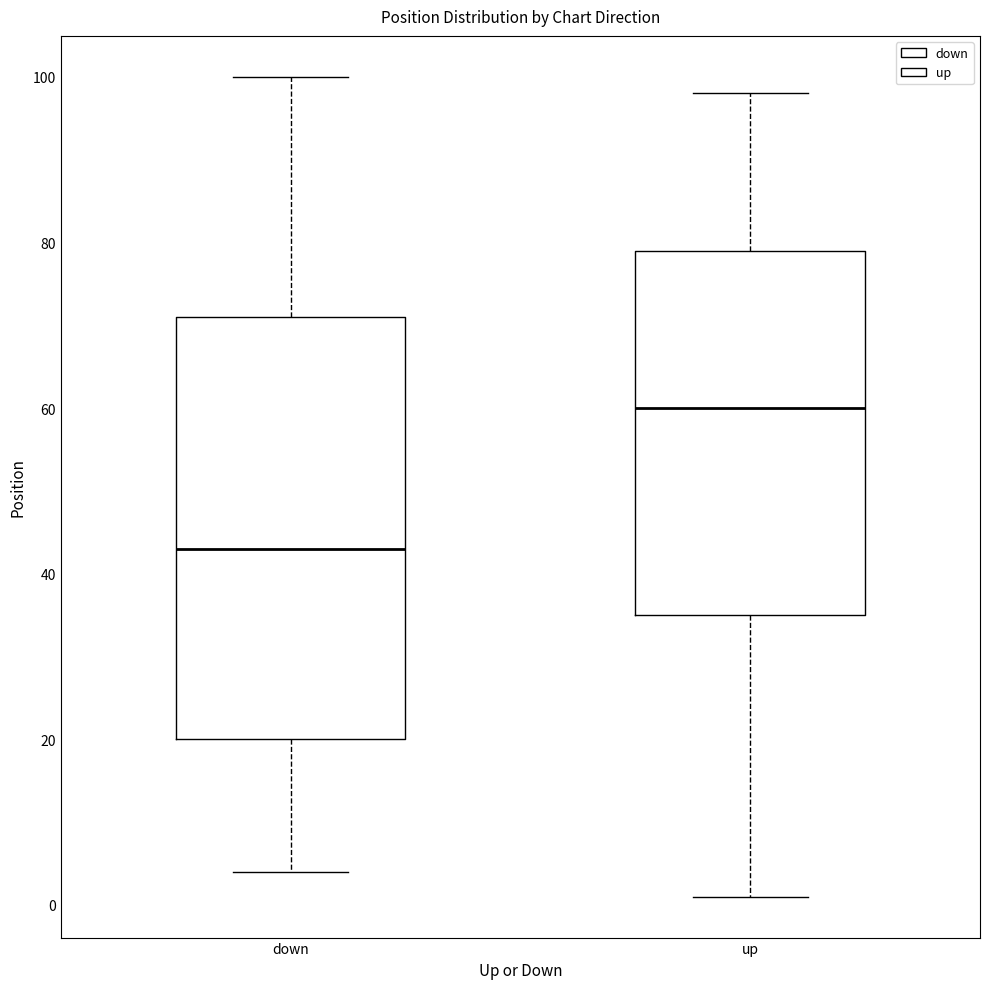

Reading left to right, transcribe this box plot: for each box, give where its median line is, the range the box spans, and where its two whiskers end, as read against the y-axis. The values are not printed on the chart, so give them approximately, as read against the axis.

down: median 44, box 20 to 72, whiskers 4 to 100
up: median 60, box 36 to 80, whiskers 2 to 98